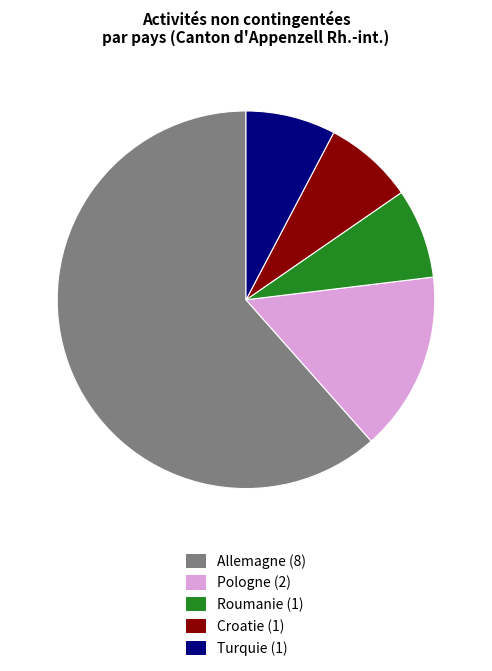

Does any single category account for the majority?

Yes